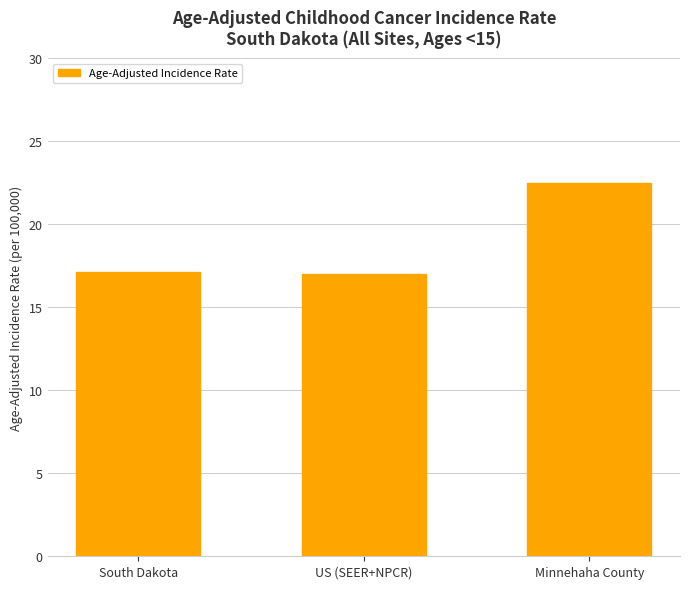

What is the change in value from South Dakota to Minnehaha County?

+5.4